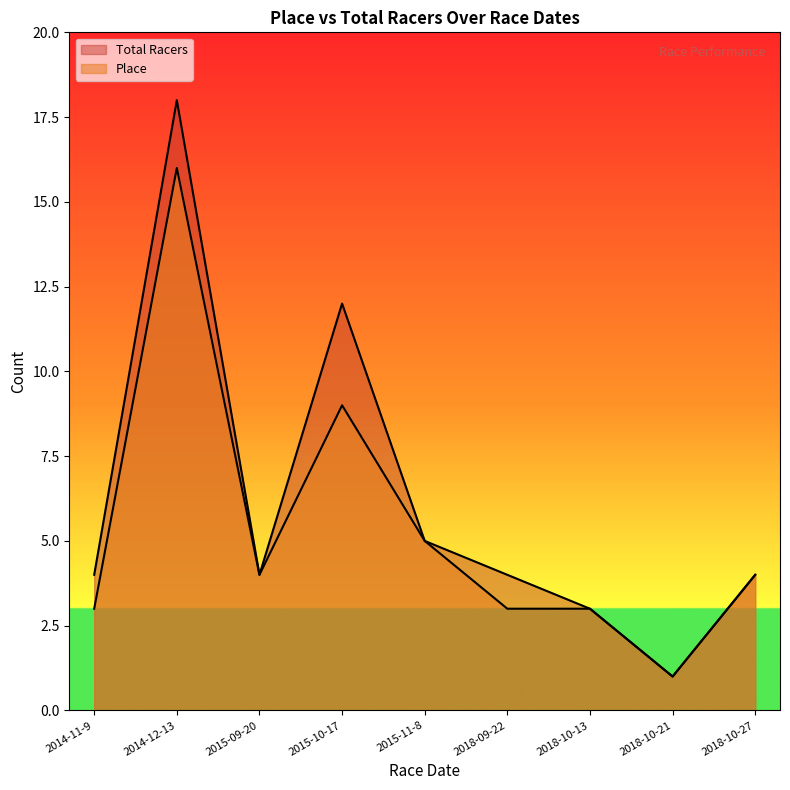

Where is the first local maximum for Total Racers?

2014-12-13